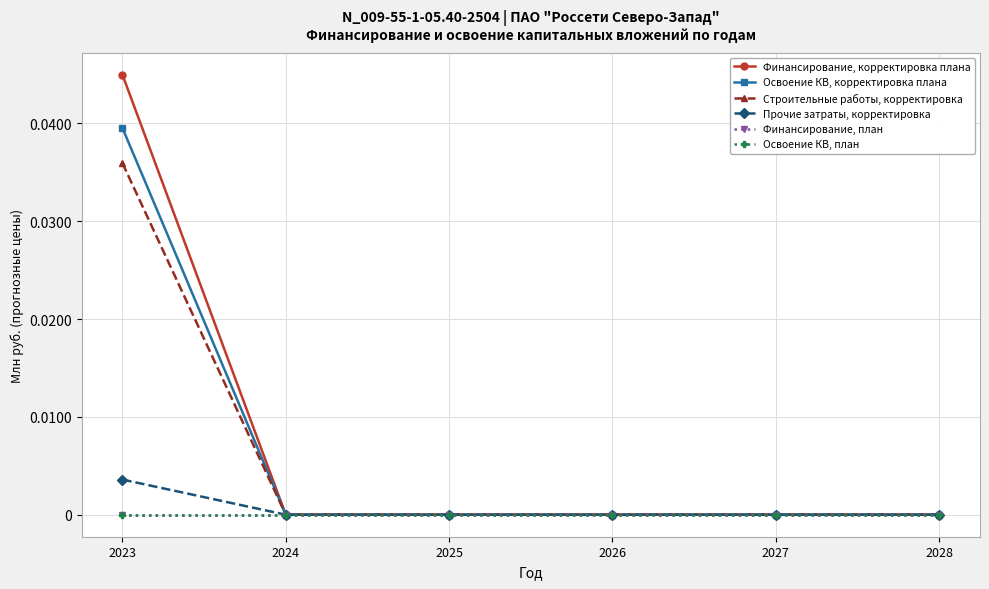

Is it true that Освоение КВ, корректировка плана equals 0.0 at 2028?

True